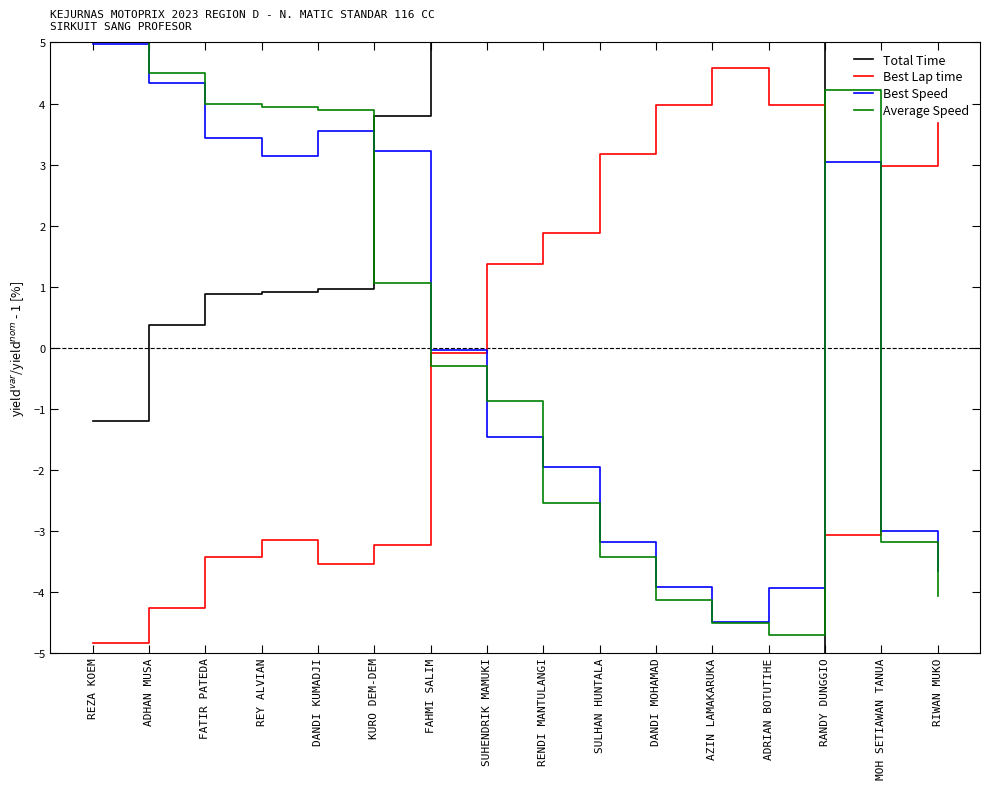

What value does the Average Speed series have at AZIN LAMAKARUKA?

-4.5